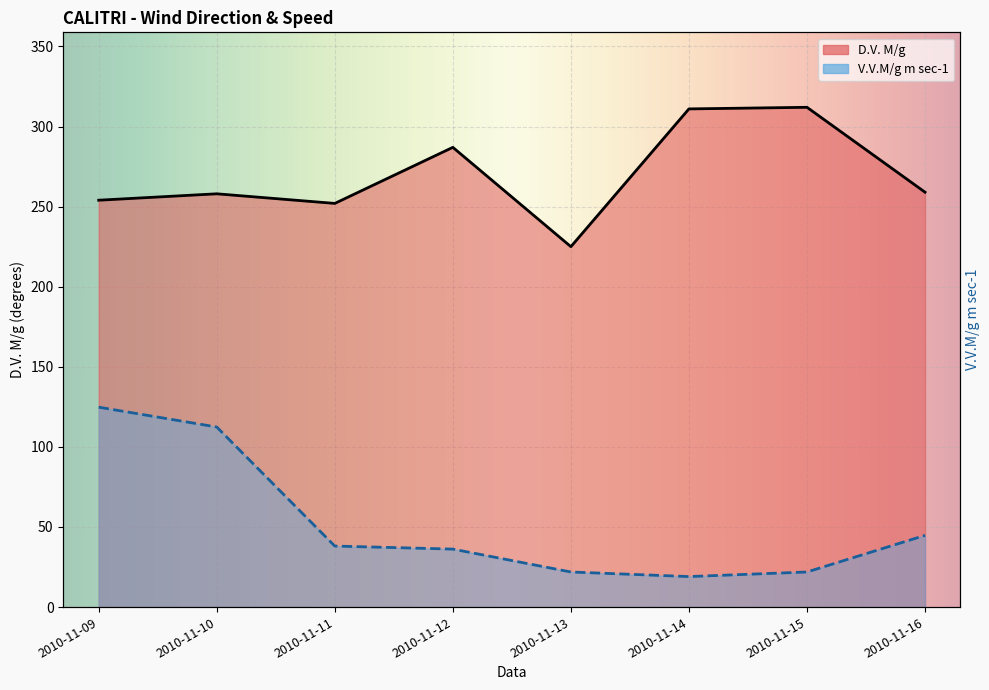

True or false: D.V. M/g has a value of 186.7 at 2010-11-12.

False